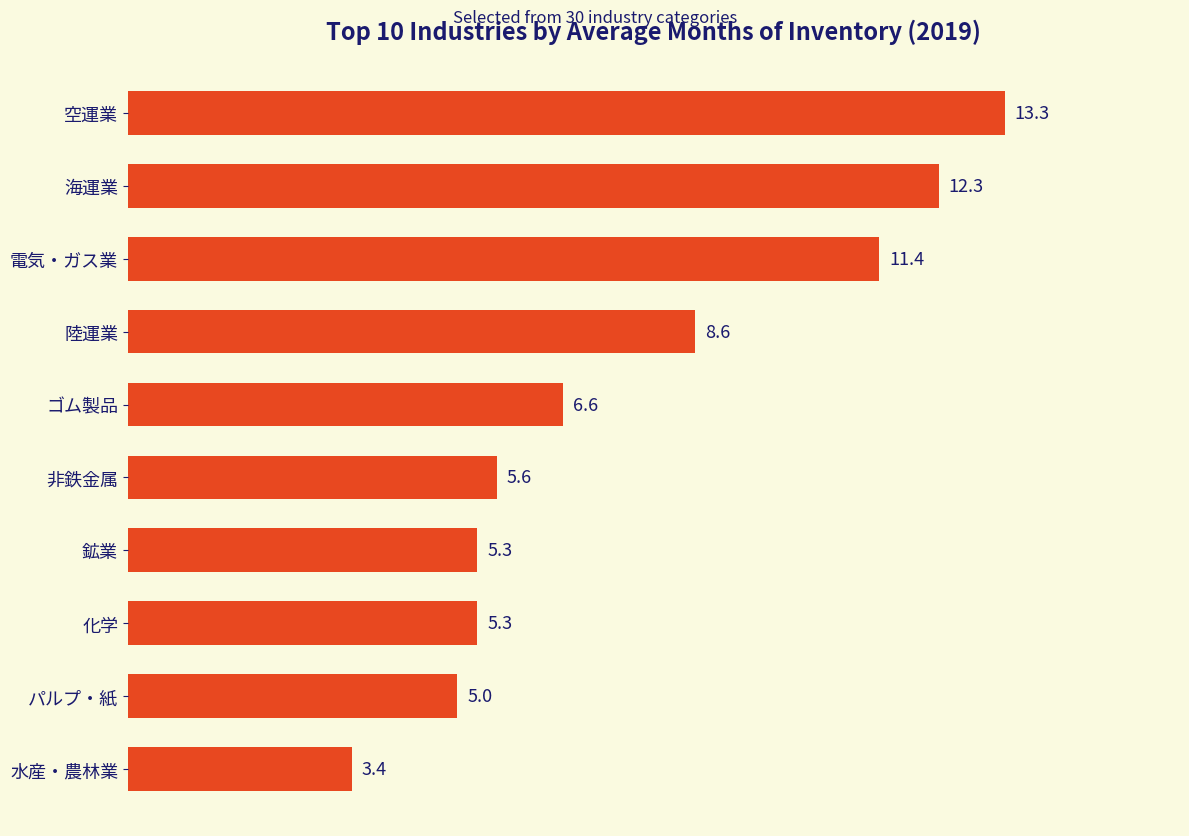

The chart shows a value of 11.0 at ゴム製品. True or false?

False